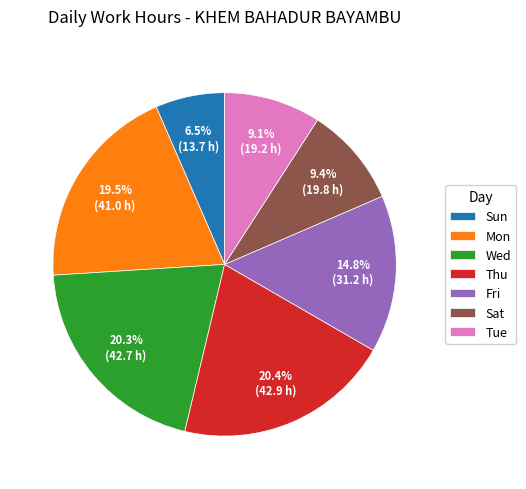

Does Tue represent more than half of the total?

No